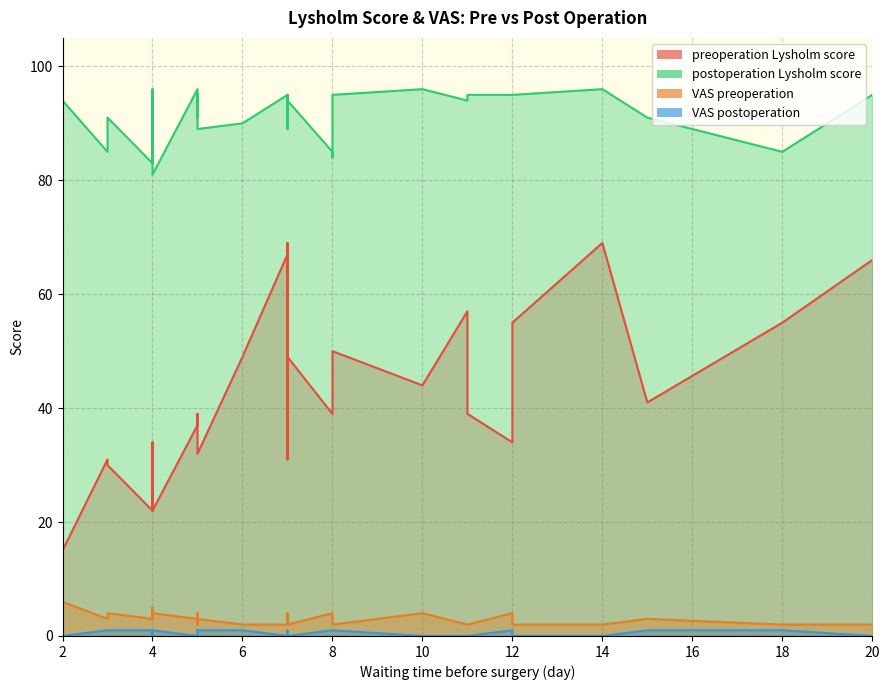

Does the chart have visible grid lines?

Yes